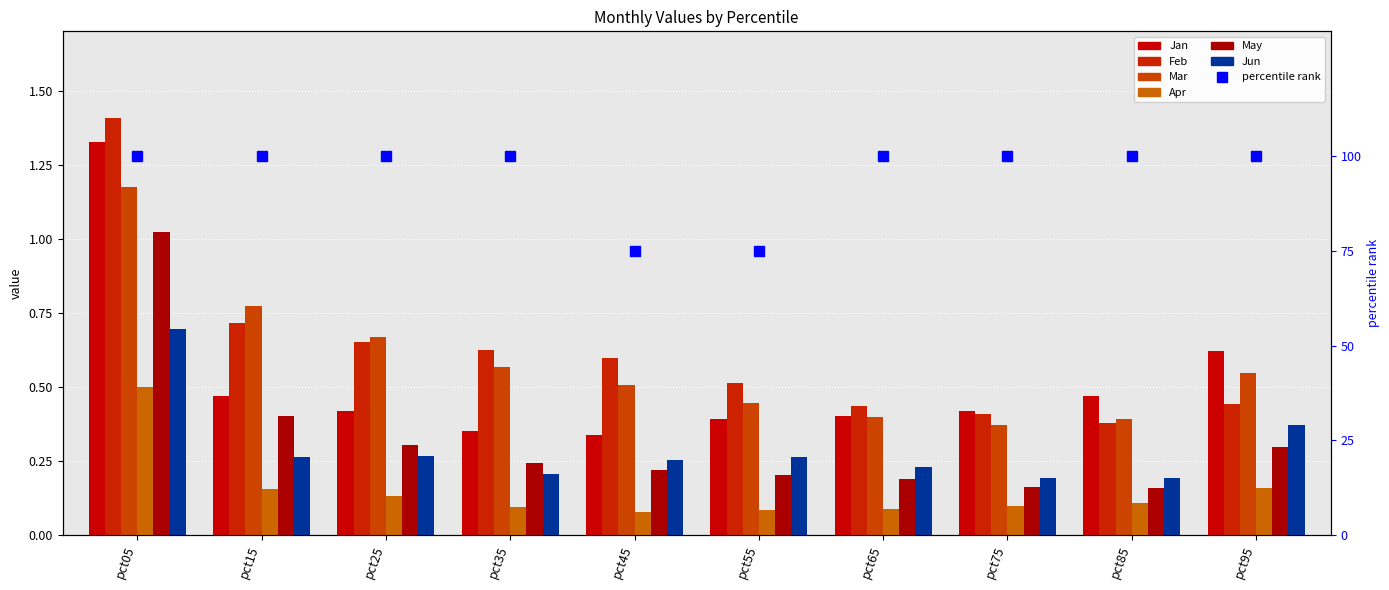

Rank the series by their maximum value, from lowest to highest.

Apr, Jun, May, Mar, Jan, Feb